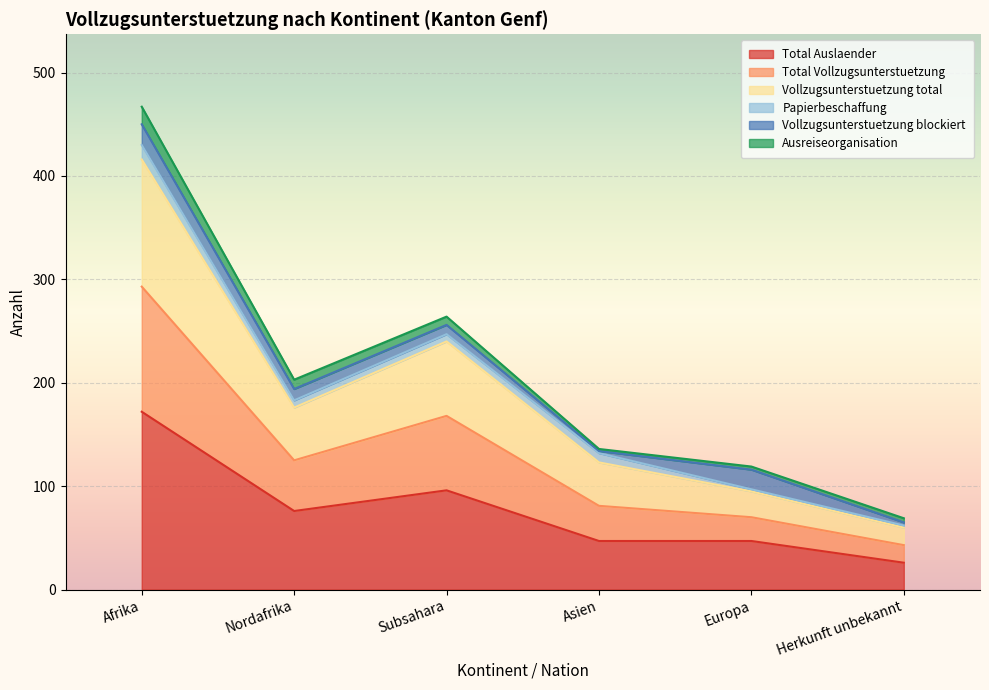

Where is Total Vollzugsunterstuetzung nearest to the value 238?

Subsahara